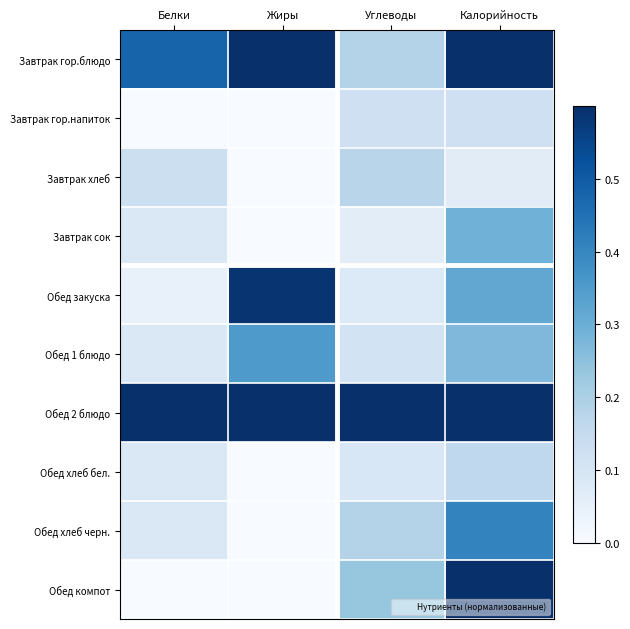

Which series has the largest total across all categories?

Обед 2 блюдо